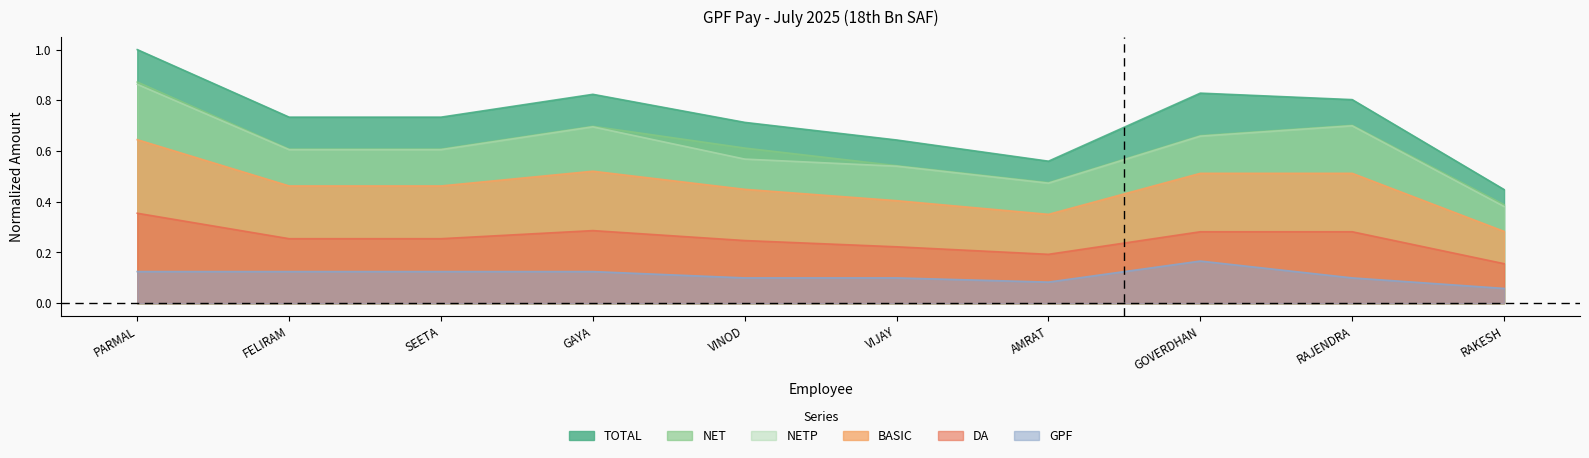

At how many categories does at least one series exceed 0?

10